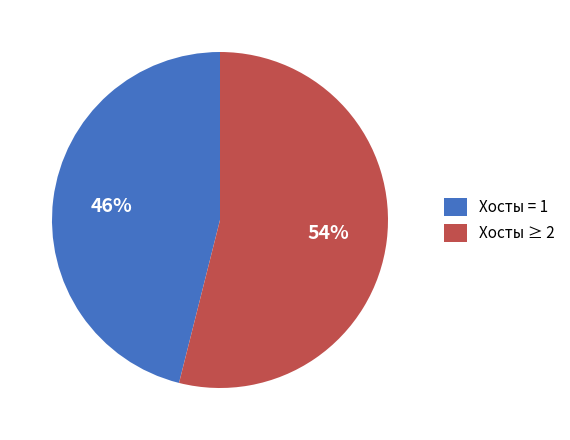

Is the sum of Хосты = 1 and Хосты ≥ 2 greater than half?

Yes